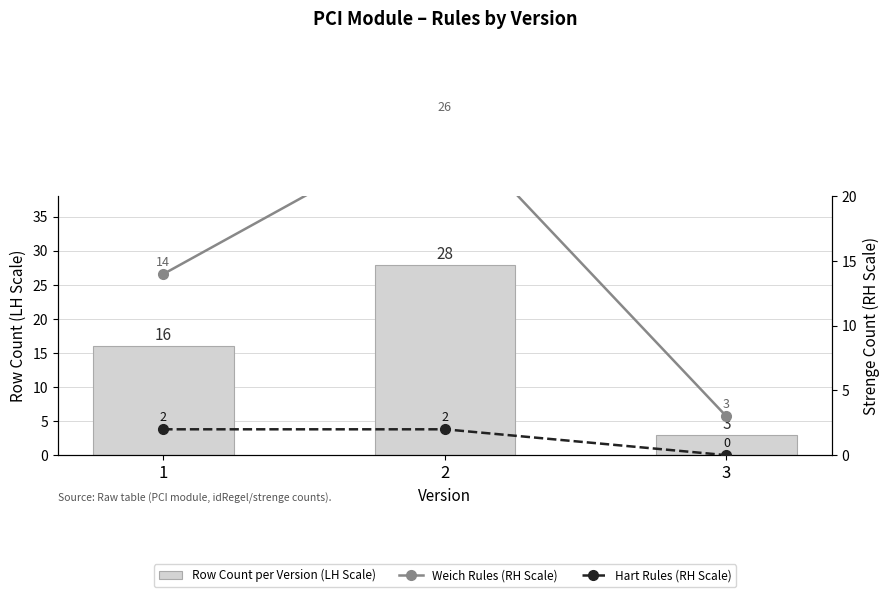

What is the value of the Weich Rules (RH Scale) bar at the 2nd from the left?

26